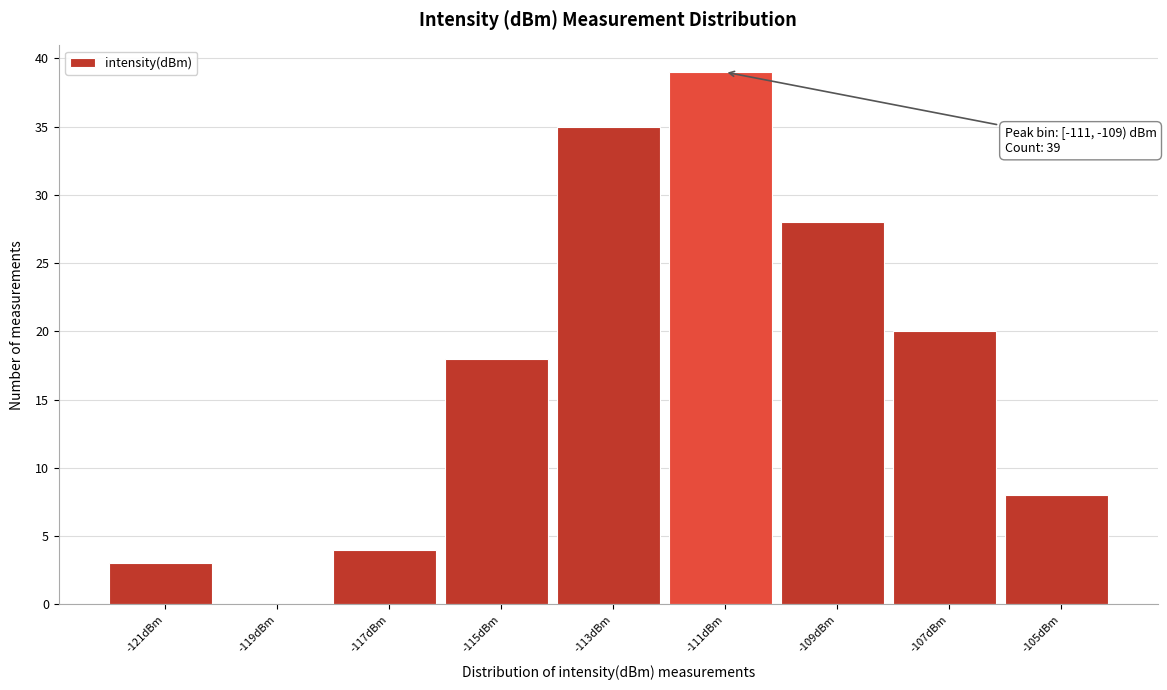

Reading left to right, transcribe all the data shown in this chart.

-121dBm=3	-119dBm=0	-117dBm=4	-115dBm=18	-113dBm=35	-111dBm=39	-109dBm=28	-107dBm=20	-105dBm=8